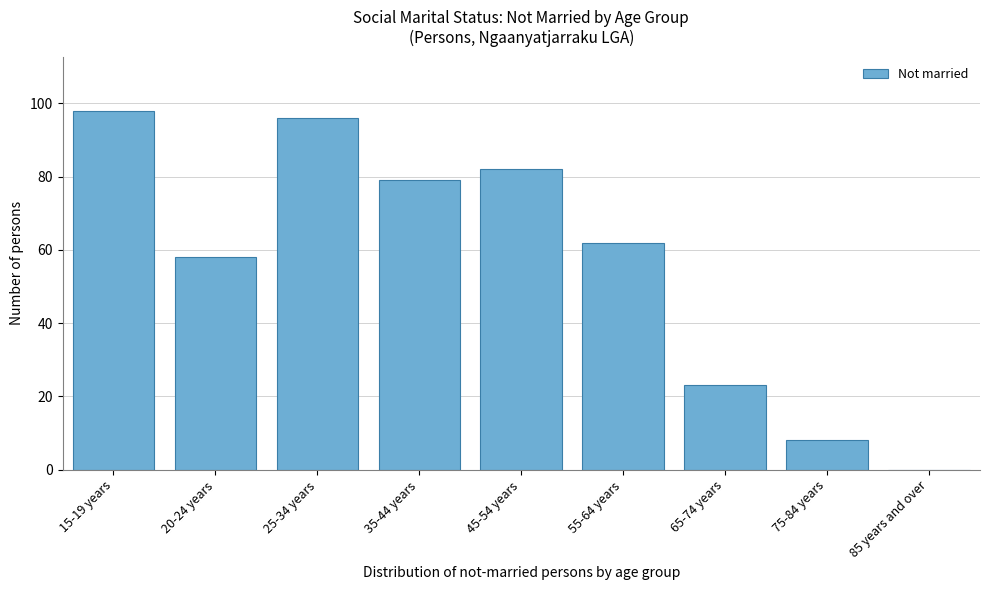

Reading right to left, transcribe all the data shown in this chart.

85 years and over=0	75-84 years=8	65-74 years=23	55-64 years=62	45-54 years=82	35-44 years=79	25-34 years=96	20-24 years=58	15-19 years=98